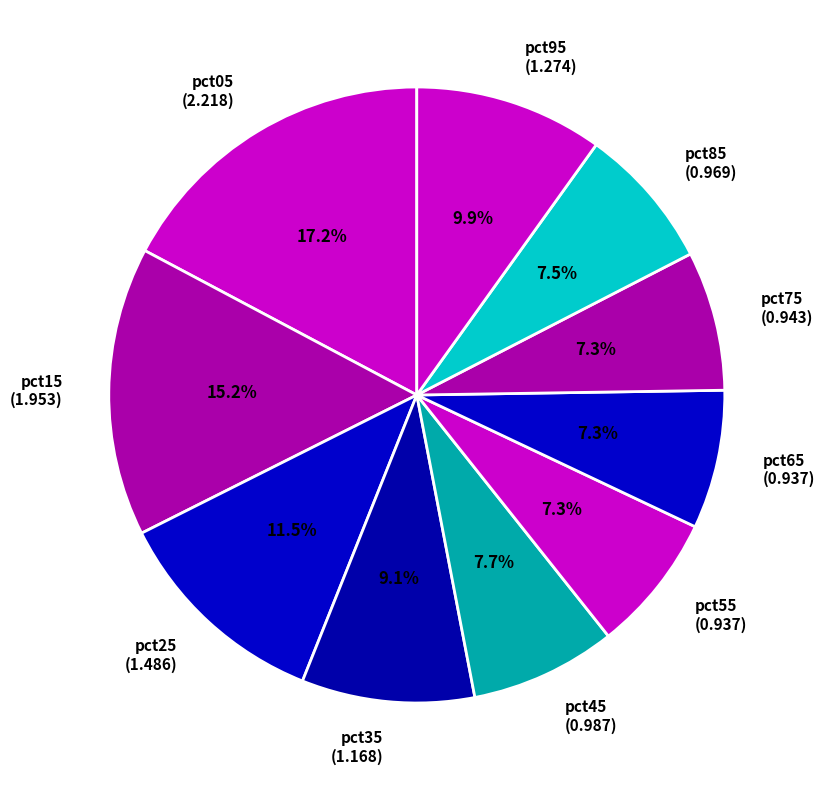

Which has a higher value, pct95 (1.274) or pct85 (0.969)?

pct95 (1.274)